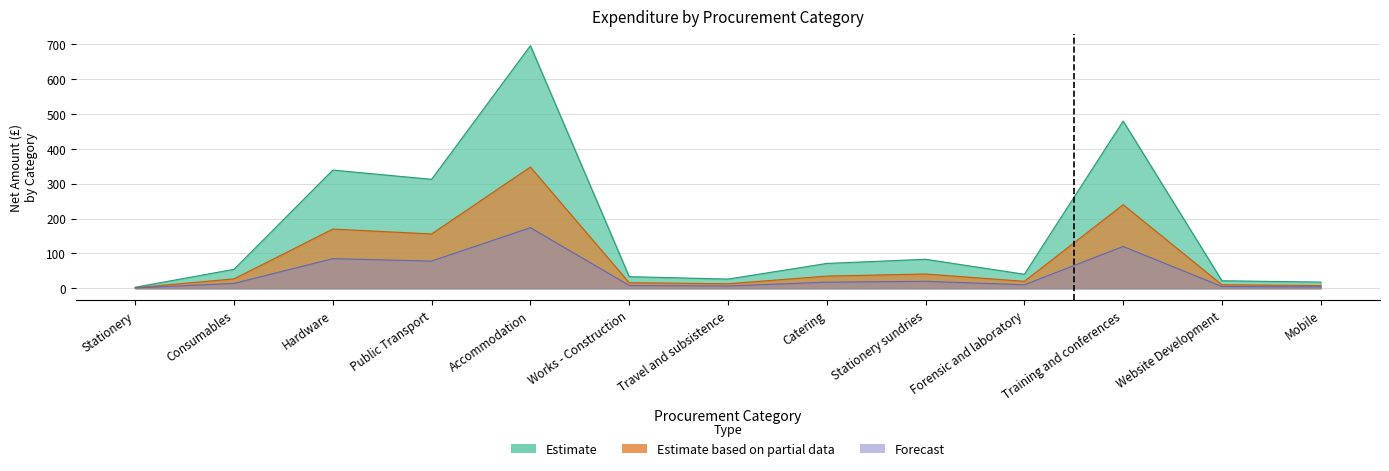

At which label does Forecast first exceed 14?

Hardware